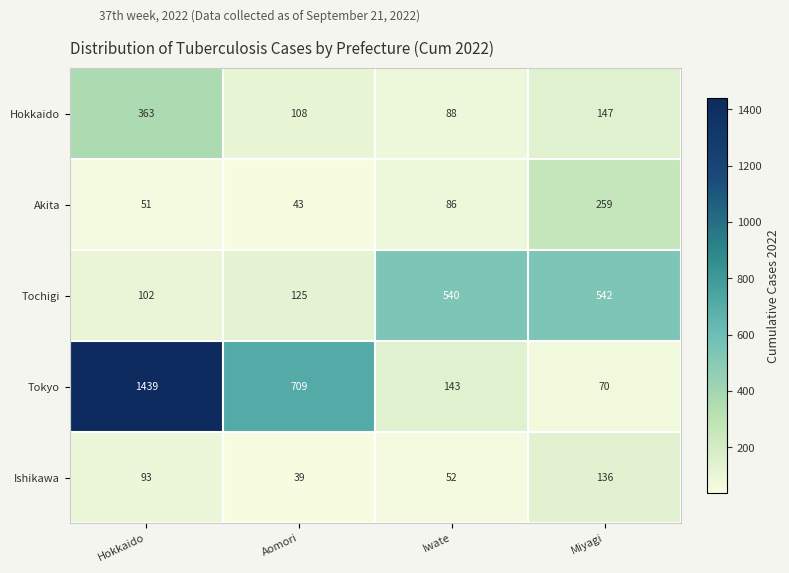

What is the minimum value shown in the chart?

39